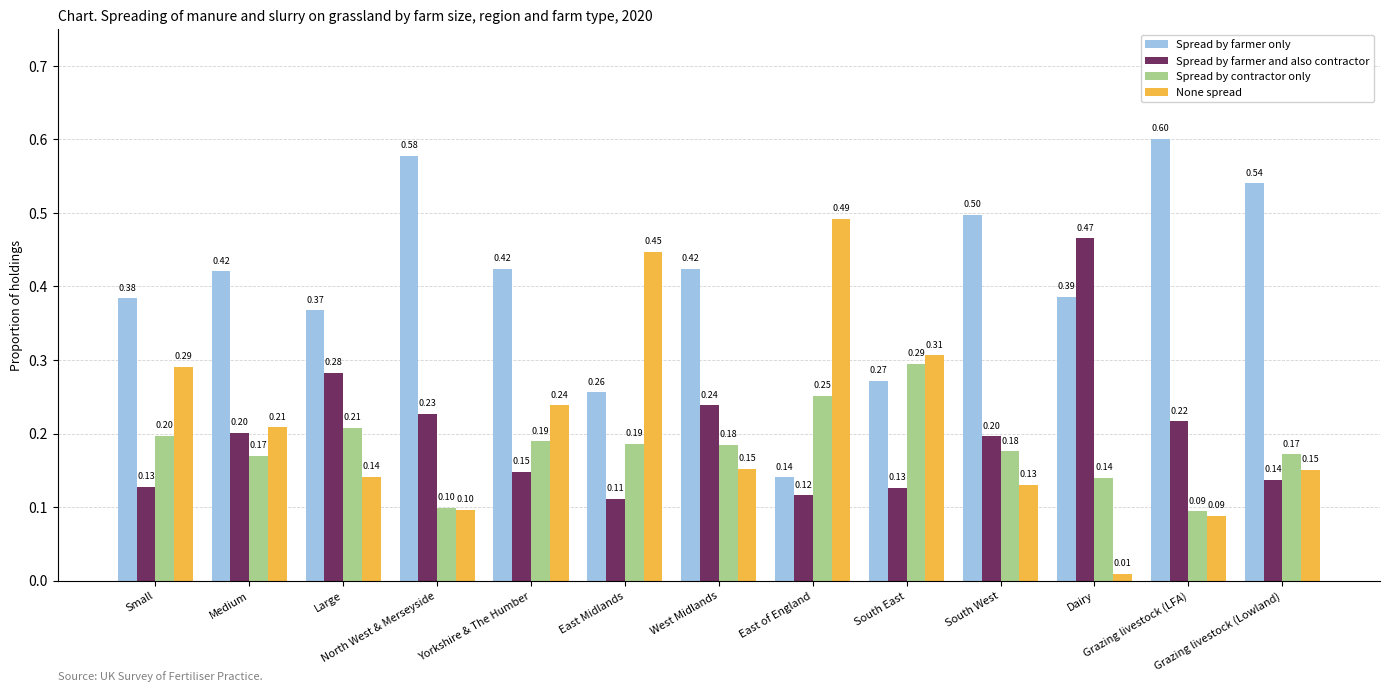

What position from the right is South East?

5